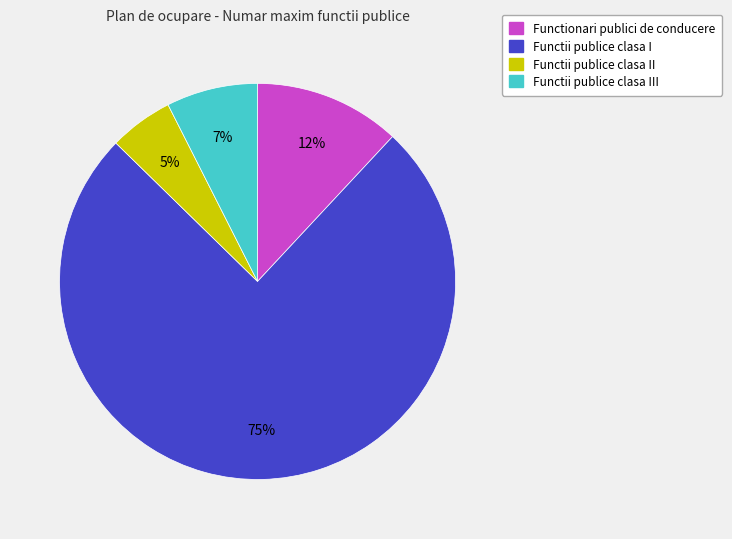

To the nearest percent, what is the average slice percentage?

25%